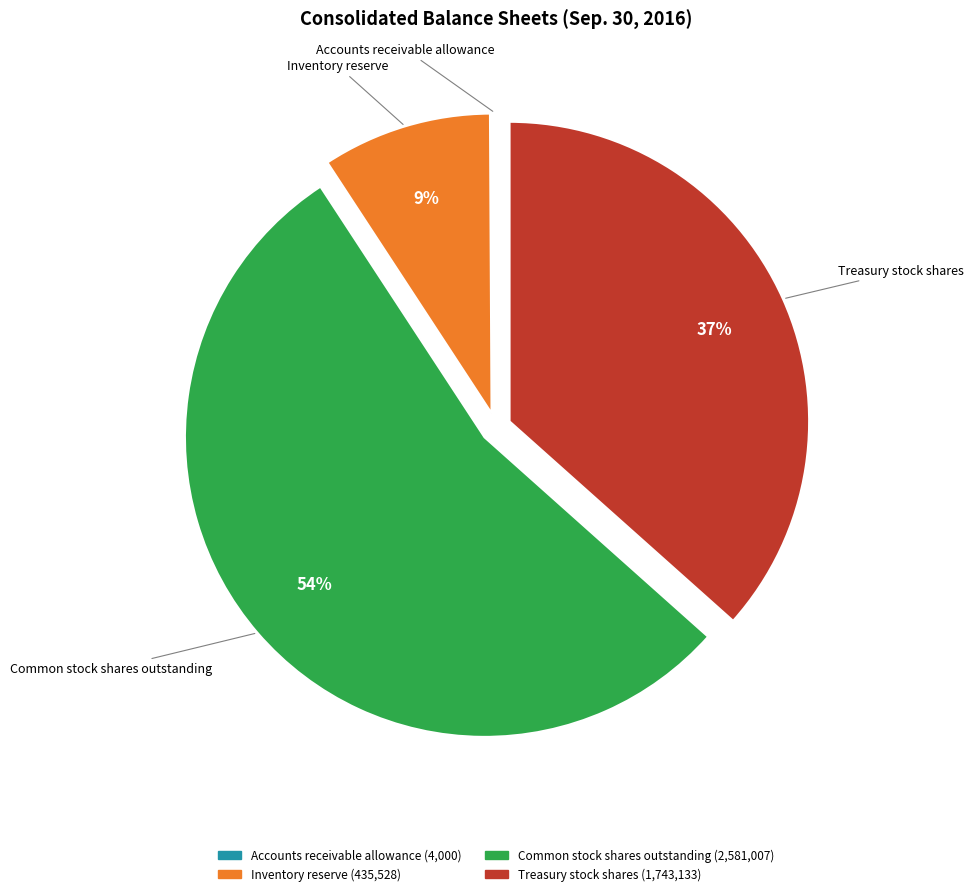

Which slice represents more than half of the pie?

Common stock shares outstanding